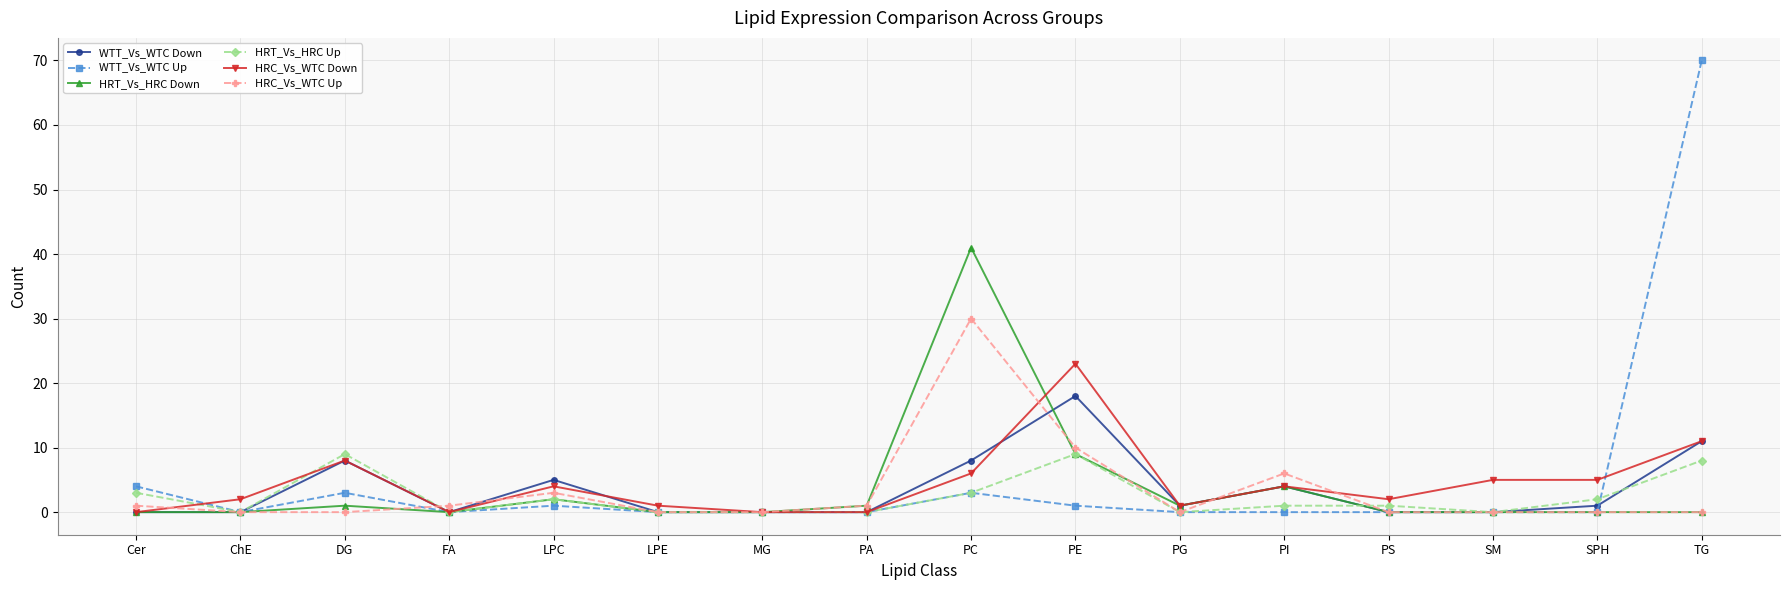

Which series changed the most between Cer and PC?

HRT_Vs_HRC Down